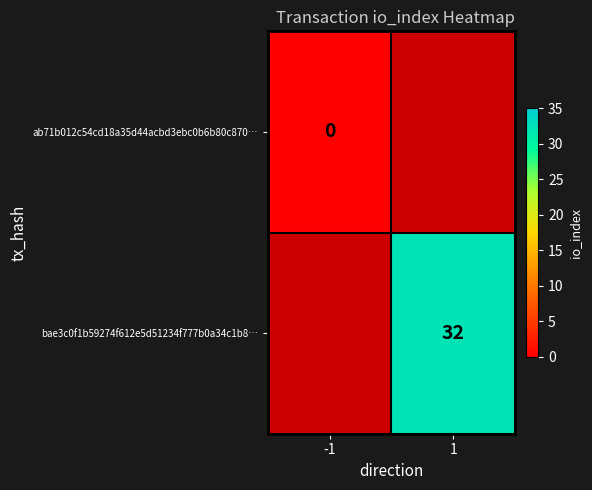

Is it true that bae3c0f1b59274f612e5d51234f777b0a34c1b8… equals 55 at 1?

False